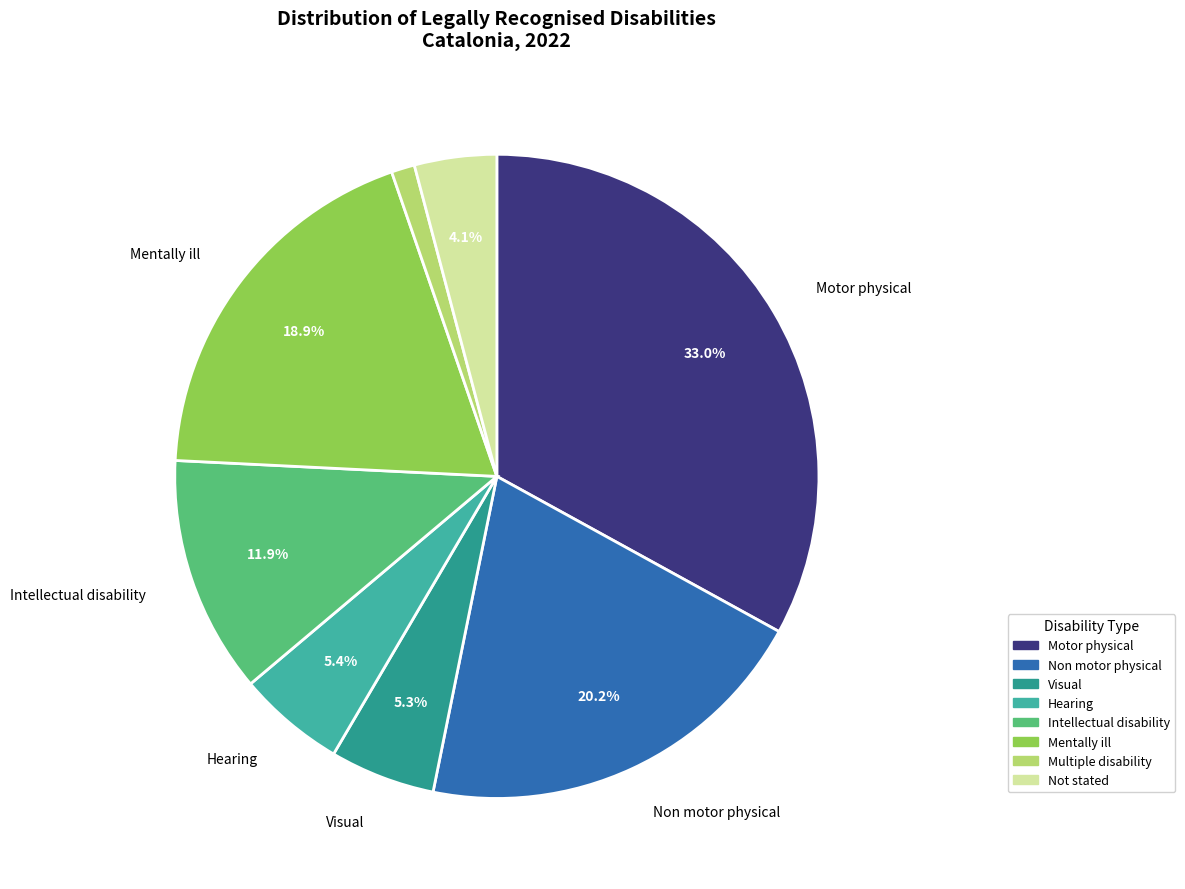

What percentage is the Hearing slice, to the nearest percent?

5%